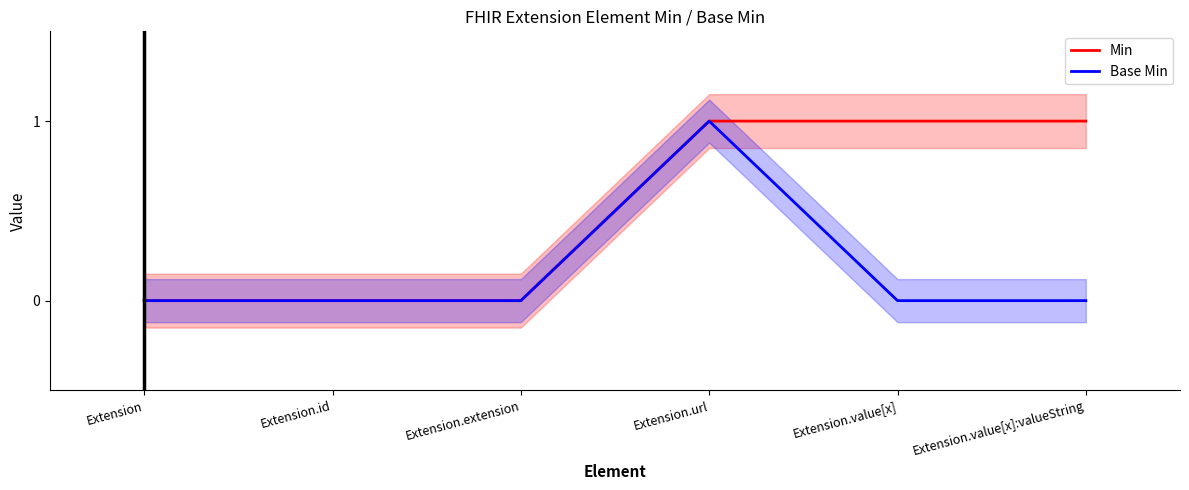

Which label corresponds to the smallest value in the chart?

Extension